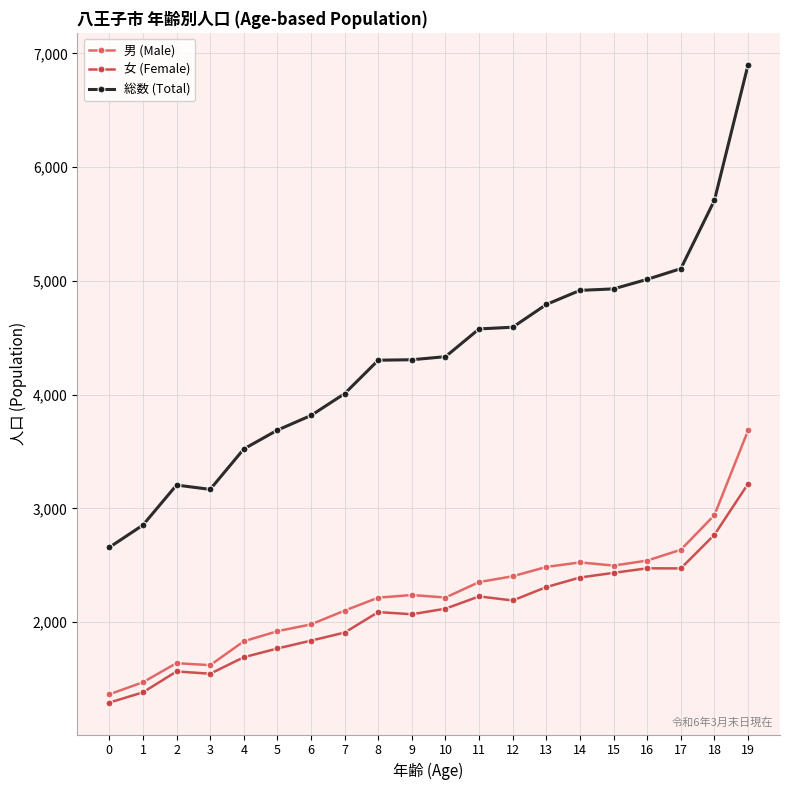

True or false: 総数 (Total) has more than 0 points higher than both neighbors.

True